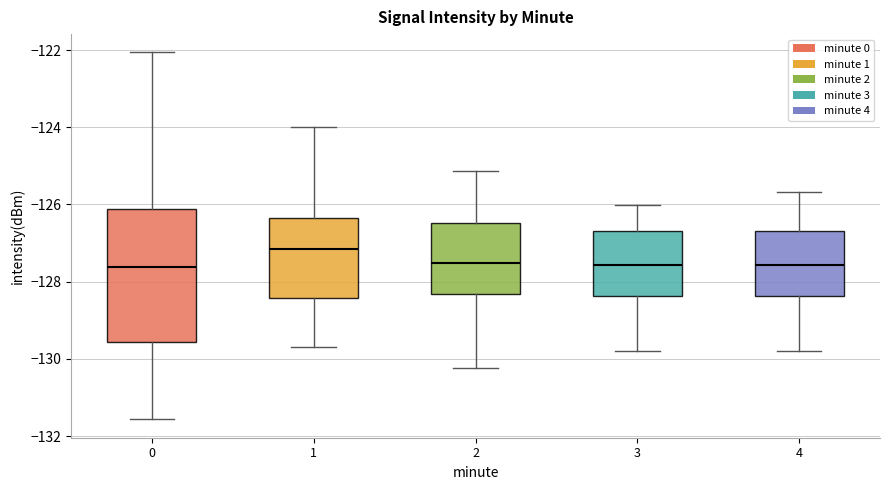

Which box has the highest median line?

1